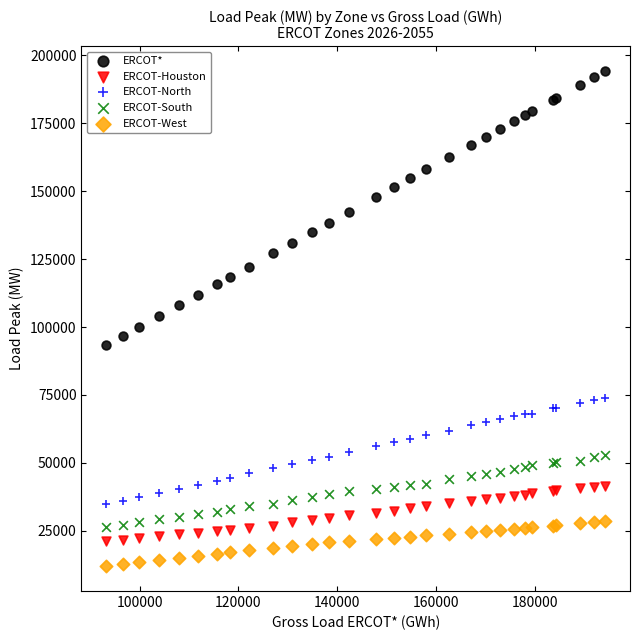

Which series contains the lowest Y value?

ERCOT-West